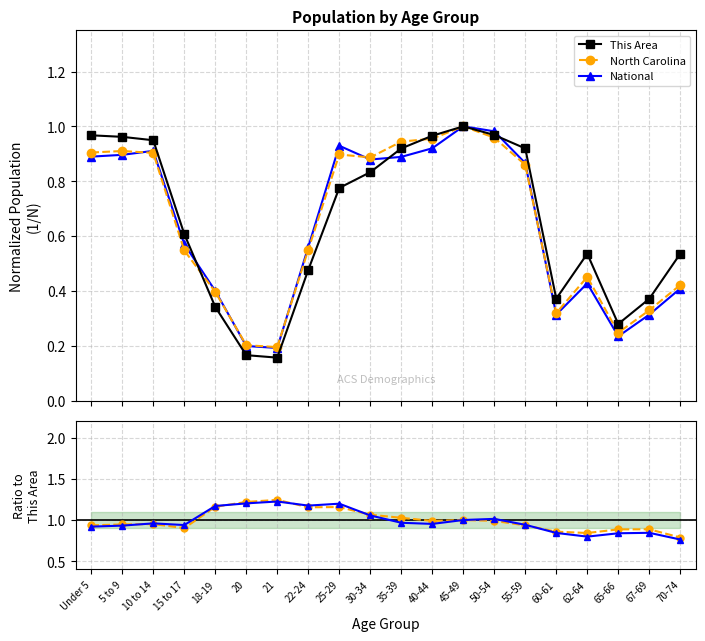

What is the sum of the NC / This Area values at 5 to 9 and Under 5?

1.9